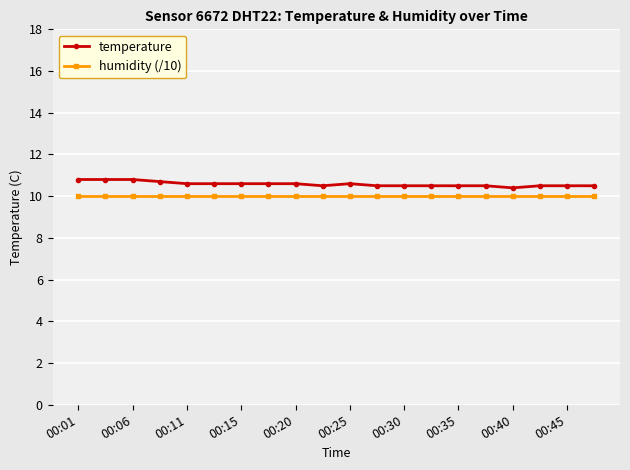

What is the value of the temperature point at the 1st from the left?

10.8